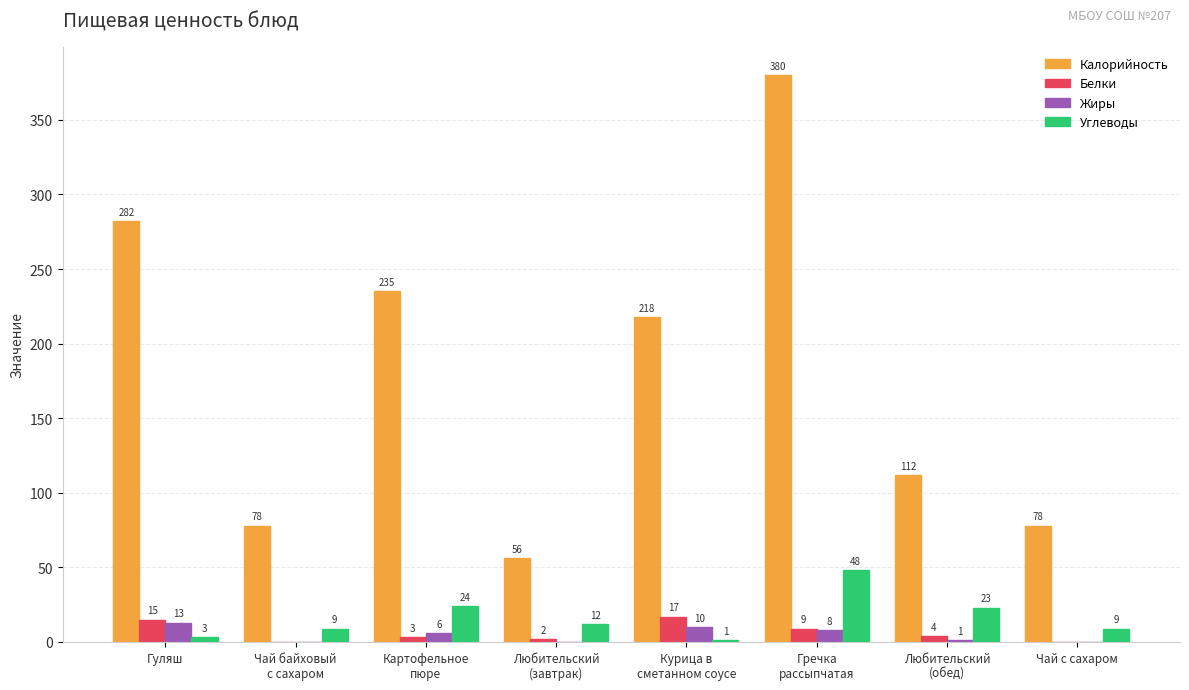

At which label does Жиры first exceed 6?

Гуляш